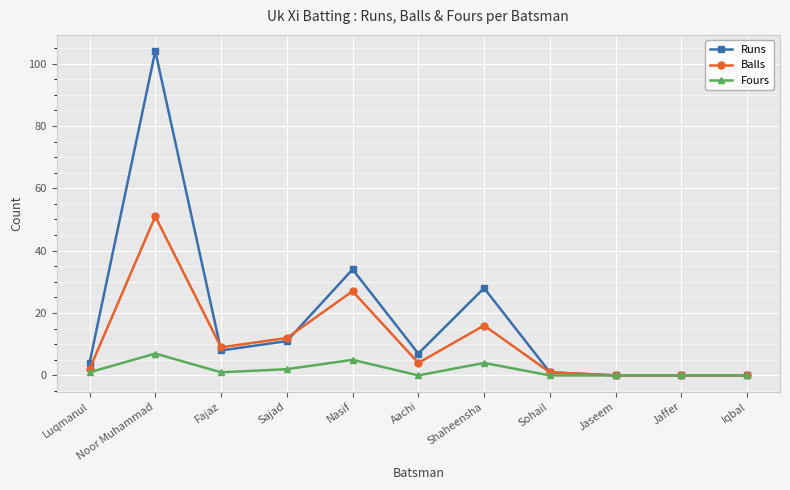

What is the total value across all series at Fajaz?

18